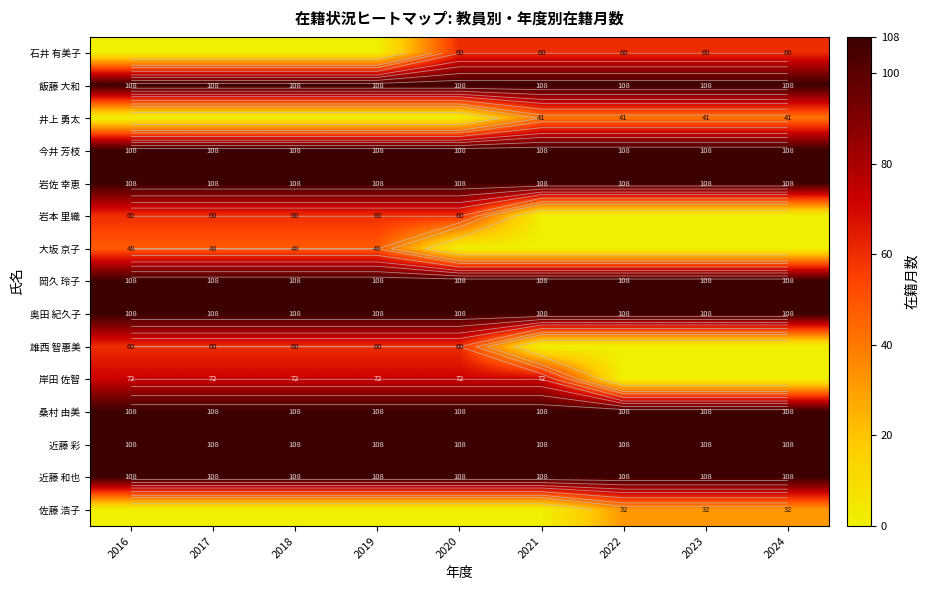

What is the maximum value shown in the chart?

108